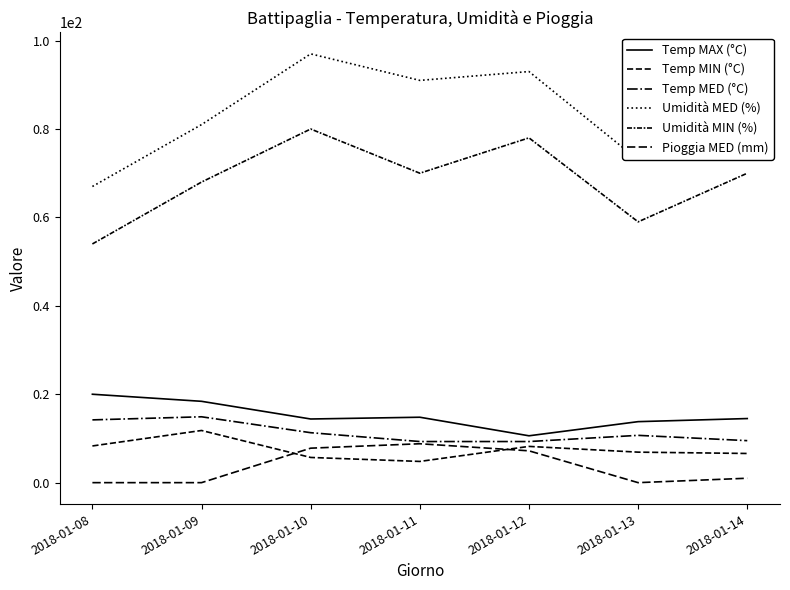

Does the chart have visible grid lines?

No